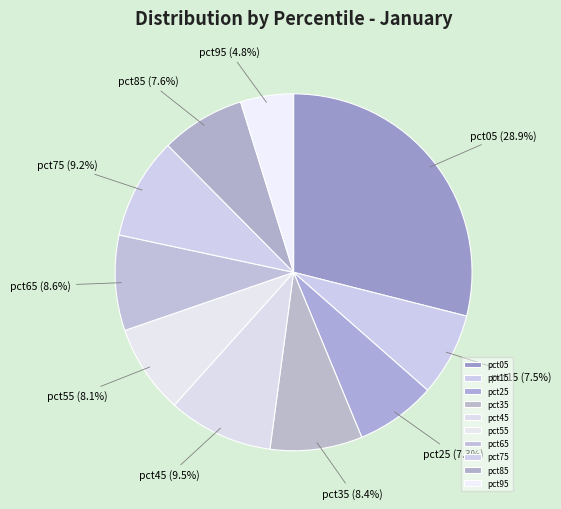

What is the ratio of the value at pct65 to the value at pct05?

0.3